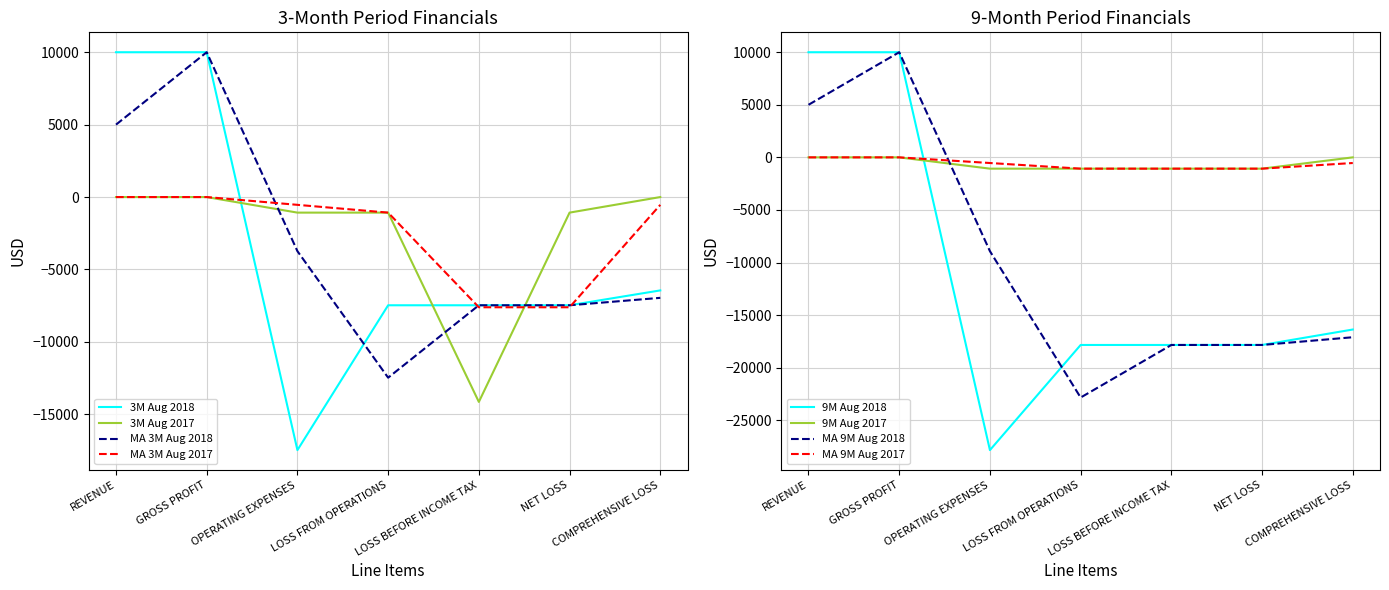

Between LOSS BEFORE INCOME TAX and COMPREHENSIVE LOSS, which series saw the biggest shift?

3 Months Ended Aug. 31, 2017